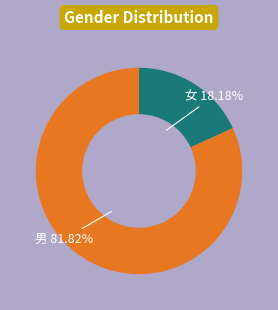

The 男 slice represents 88% of the pie. True or false?

False